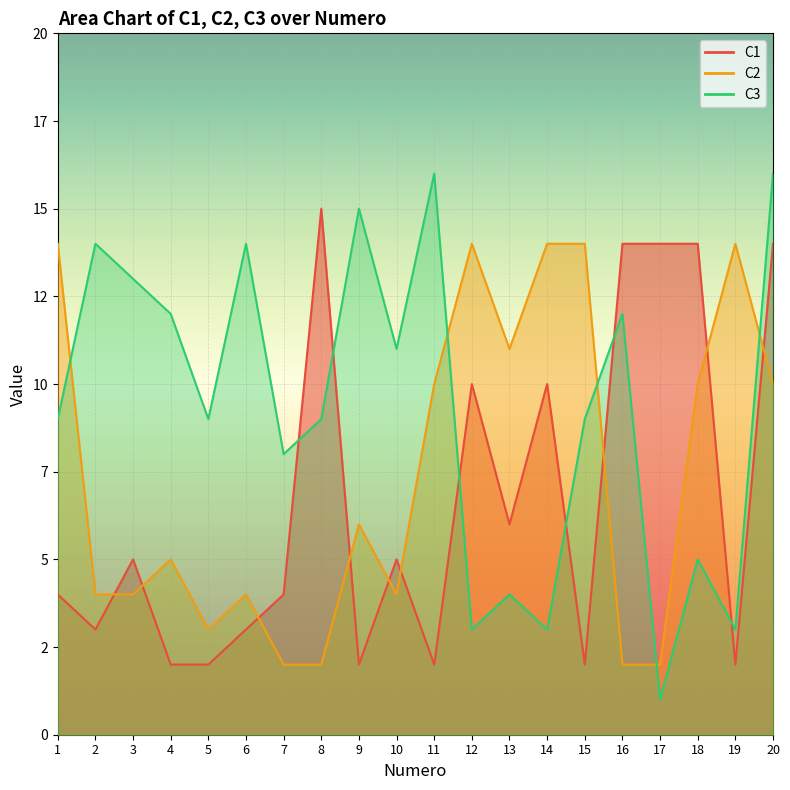

After their last crossing, which series has the higher values: C1 or C2?

C1